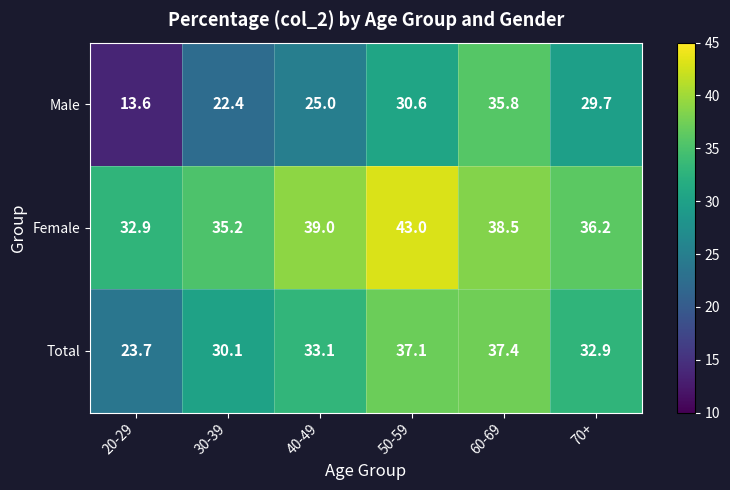

Reading left to right, extract all data points from this chart.

Male: 13.6	22.4	25.0	30.6	35.8	29.7
Female: 32.9	35.2	39.0	43.0	38.5	36.2
Total: 23.7	30.1	33.1	37.1	37.4	32.9